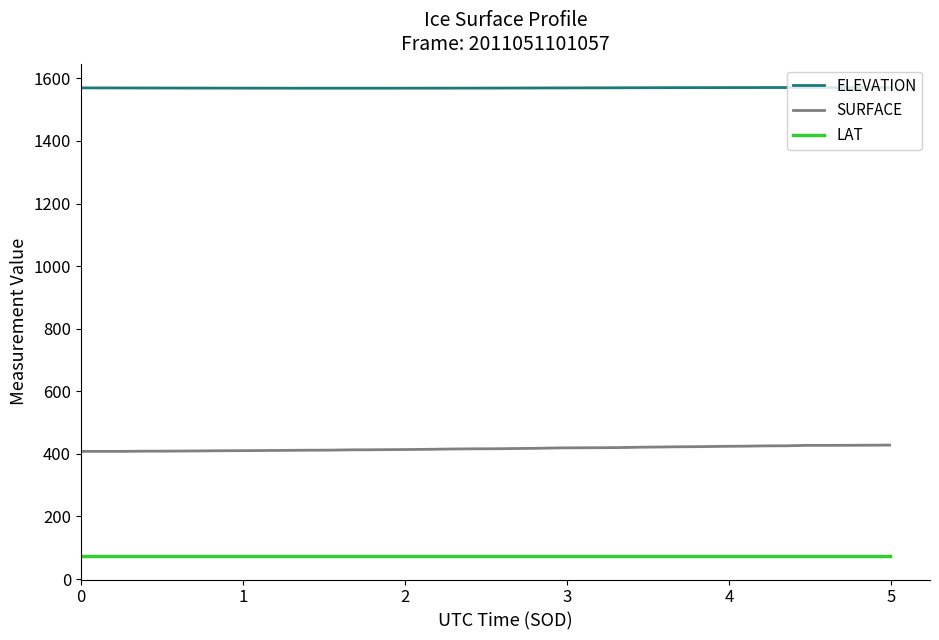

Rank the series by their maximum value, from lowest to highest.

LAT, SURFACE, ELEVATION